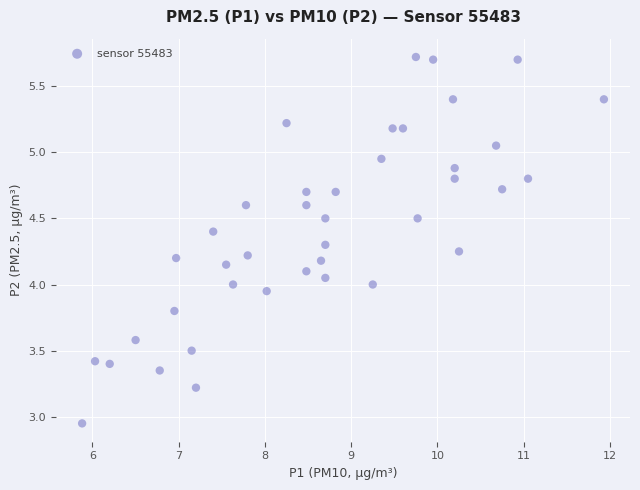

What is the range of X values (max minus min)?

6.0